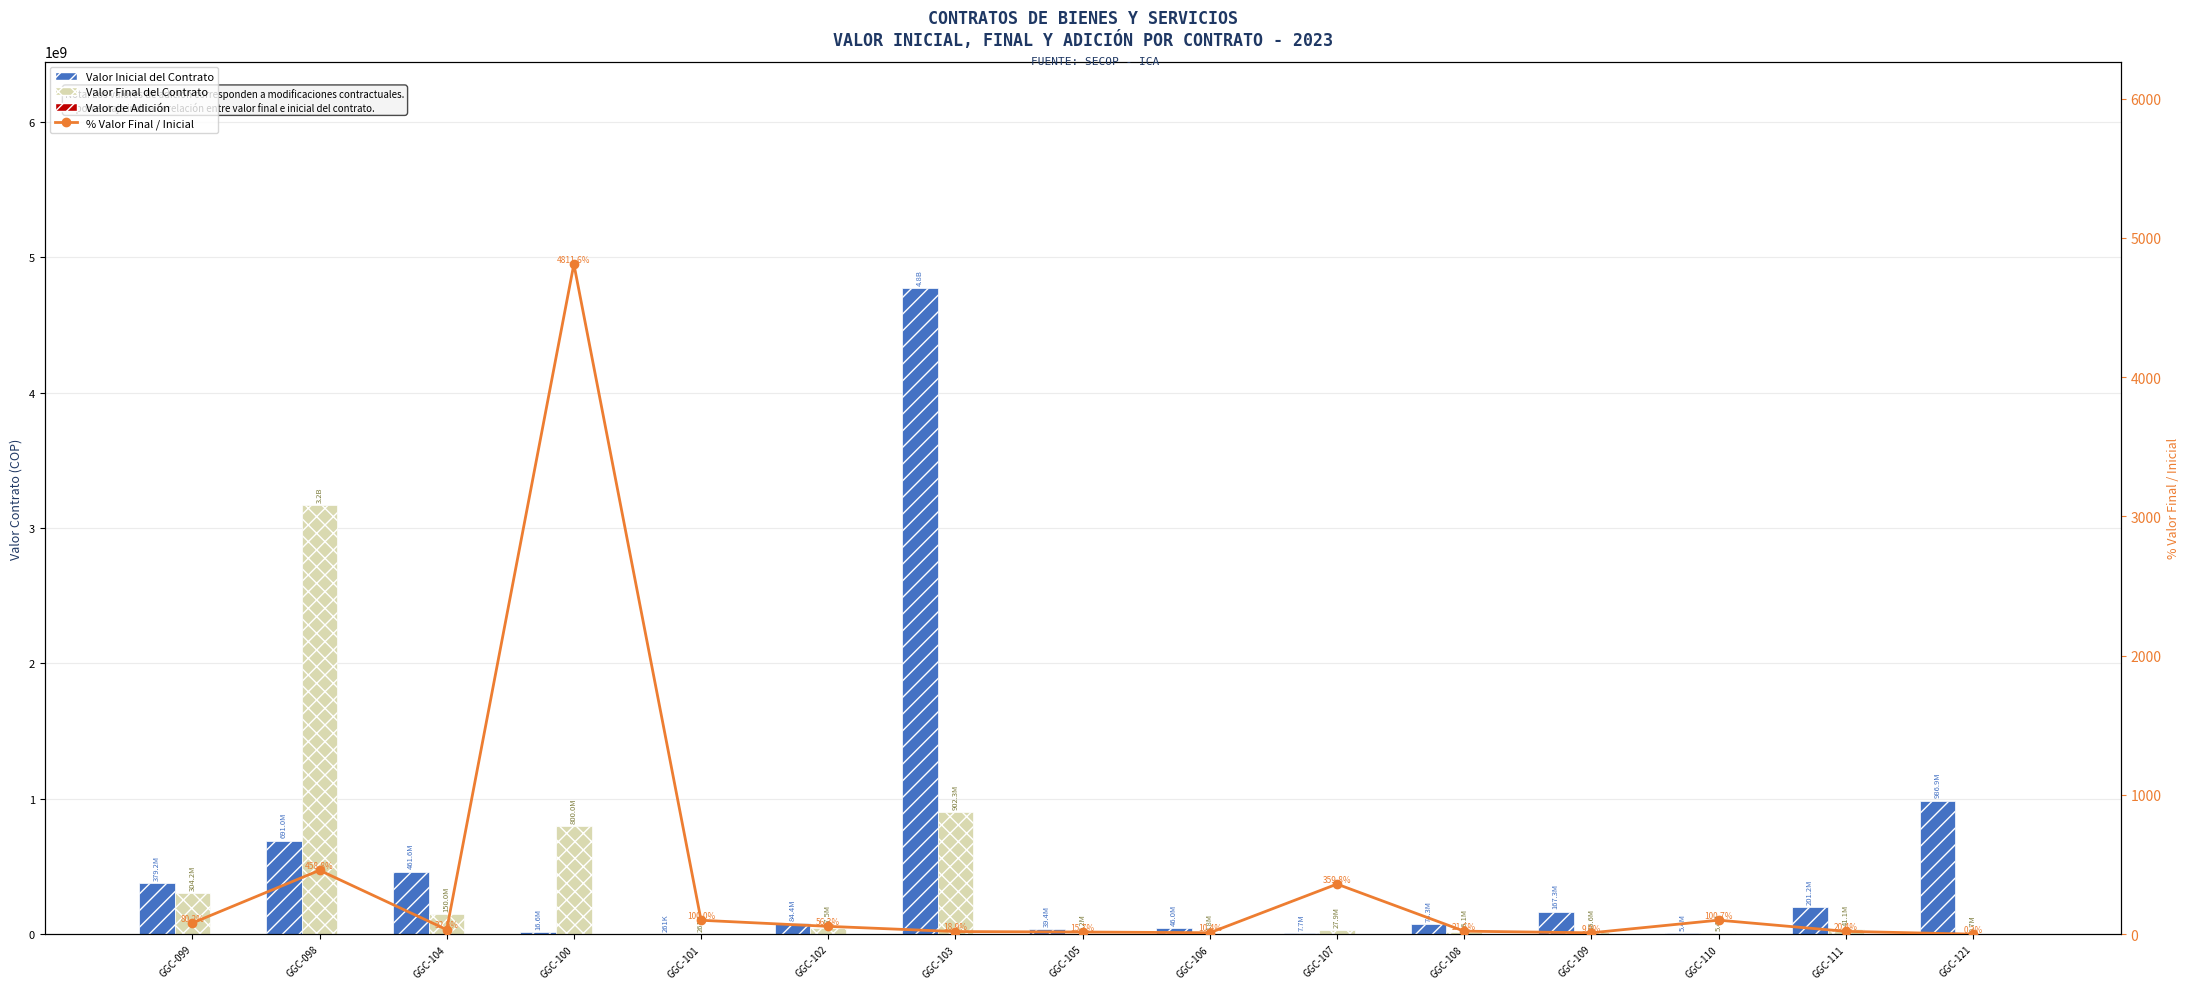

What is the total value across all series at GGC-102?

131867776.3